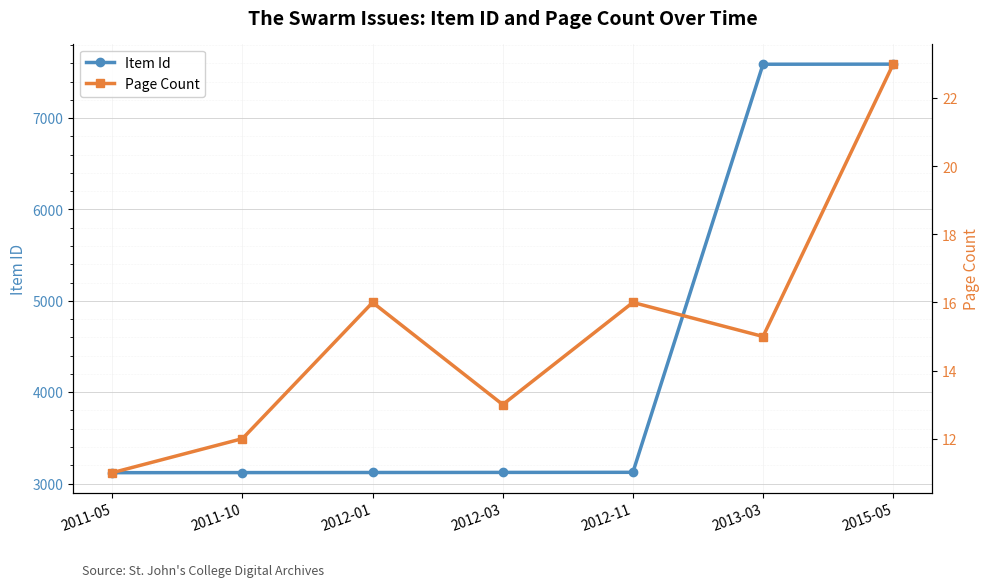

How many lines are shown in the chart?

2